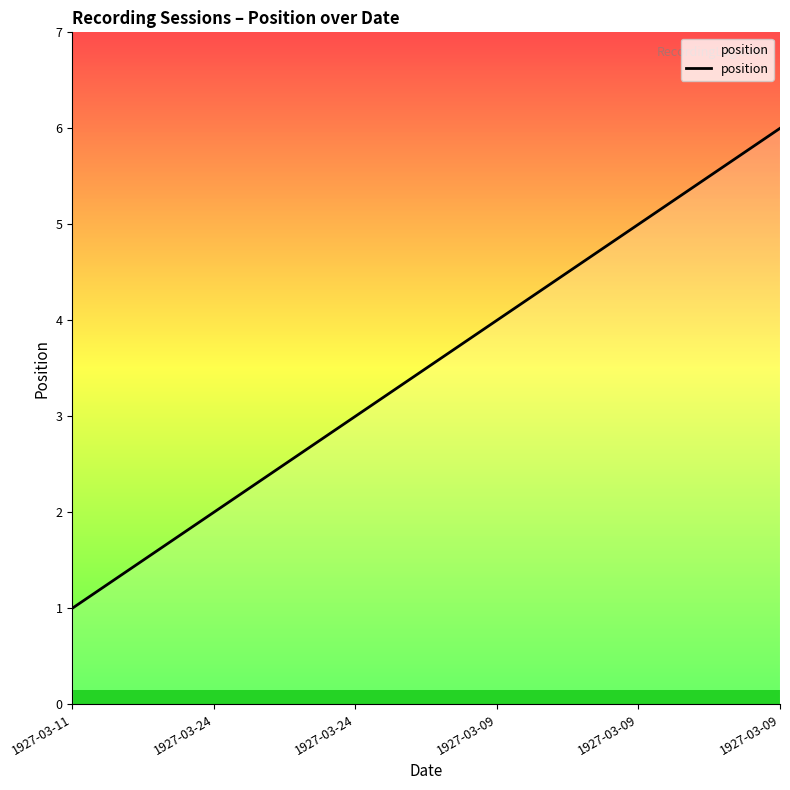

At which category does the chart reach its peak across all series?

1927-03-09